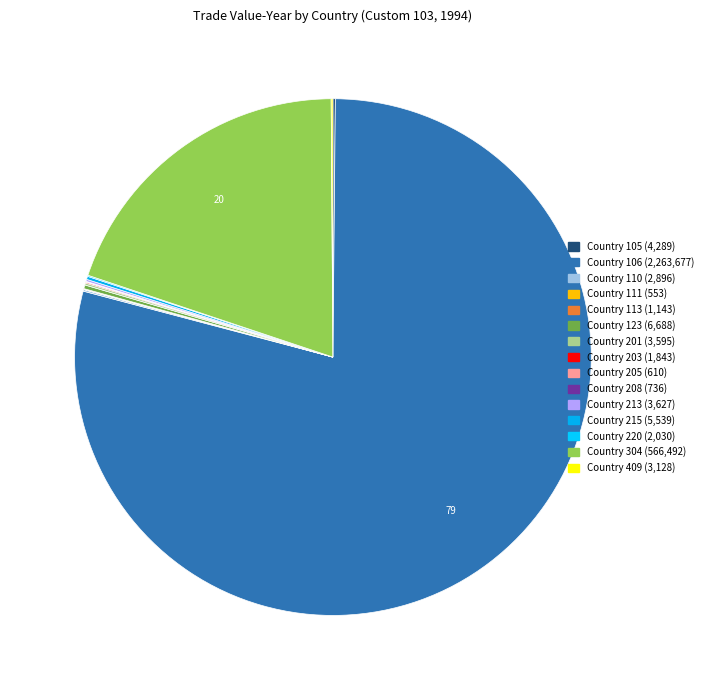

Which slice is the largest?

Country 106